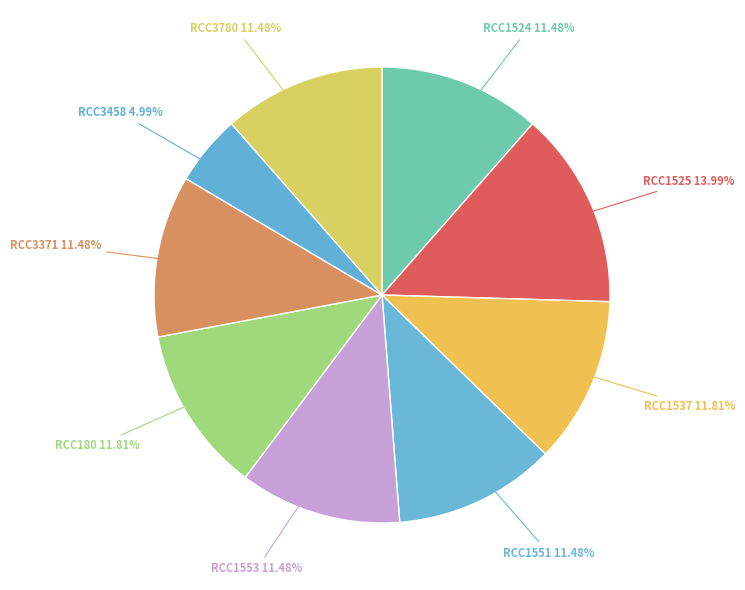

To the nearest percent, what is the combined percentage of RCC1524 and RCC3458?

16%